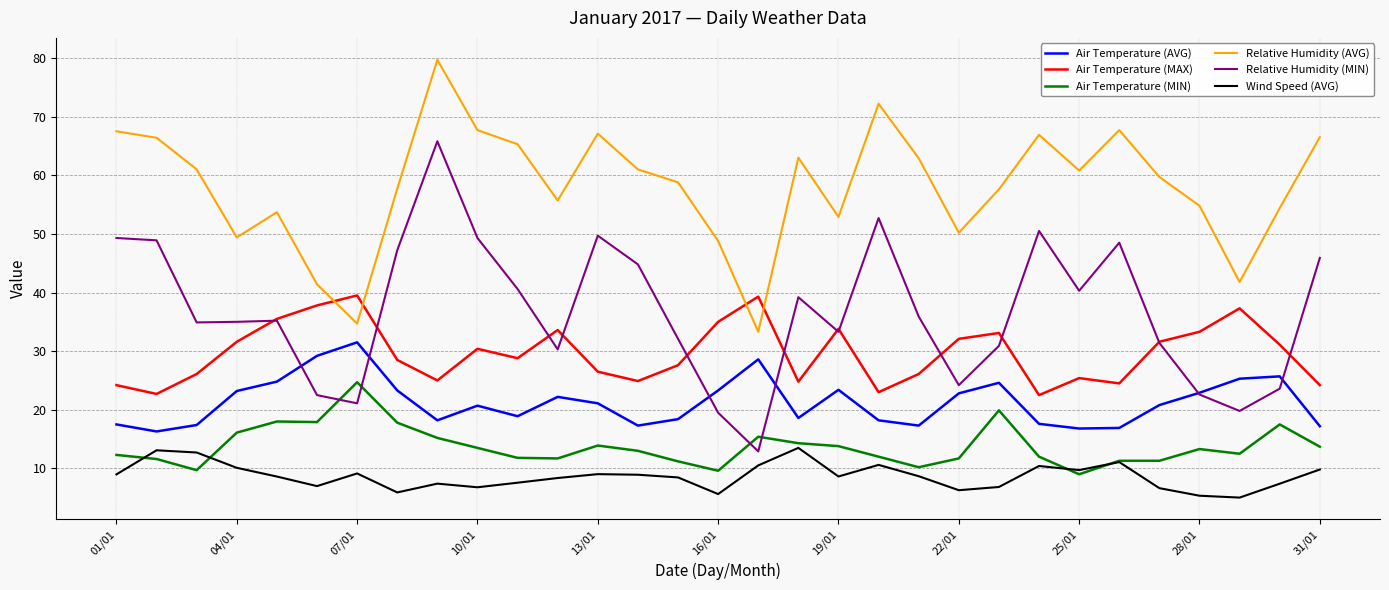

Which series has the largest range (max minus min)?

Relative Humidity (MIN)